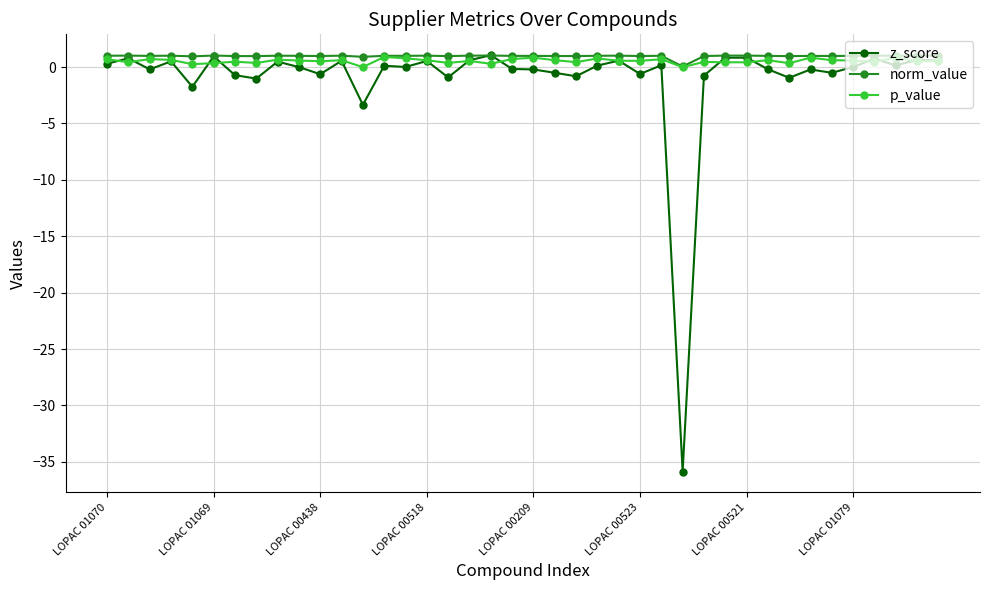

How many categories are shown in the chart?

40